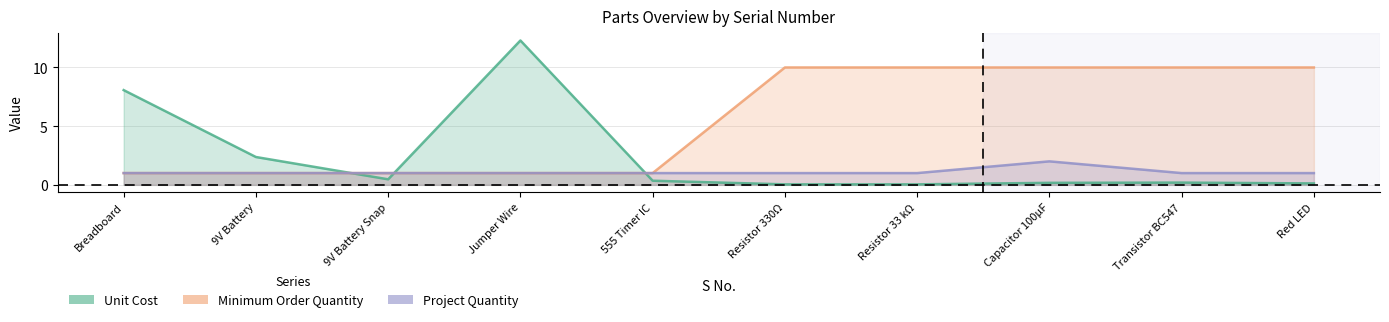

Reading left to right, list all the values displayed in this chart.

Unit Cost: 8.1	2.4	0.5	12.3	0.3	0.0	0.0	0.2	0.2	0.1
Minimum Order Quantity: 1.0	1.0	1.0	1.0	1.0	10.0	10.0	10.0	10.0	10.0
Project Quantity: 1.0	1.0	1.0	1.0	1.0	1.0	1.0	2.0	1.0	1.0